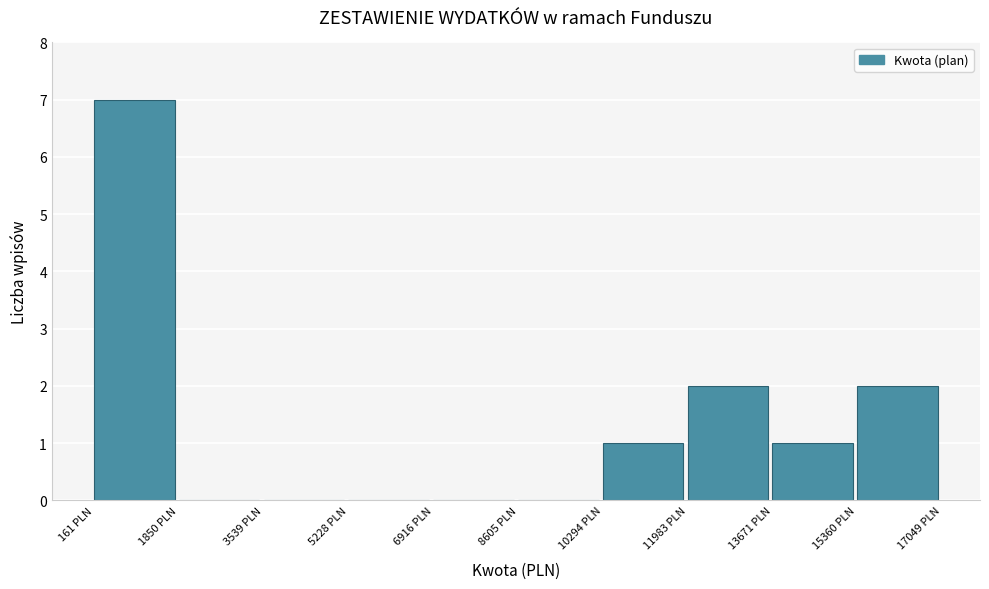

Reading left to right, list every bar in this chart as the range it spans on the x-axis followed by its height. Neither the bar edges nor the heights are printed on the chart, so give them approximately, as read against the axes.

200 to 1800: 7
1800 to 3600: 0
3600 to 5200: 0
5200 to 7000: 0
7000 to 8600: 0
8600 to 10200: 0
10200 to 12000: 1
12000 to 13600: 2
13600 to 15400: 1
15400 to 17000: 2